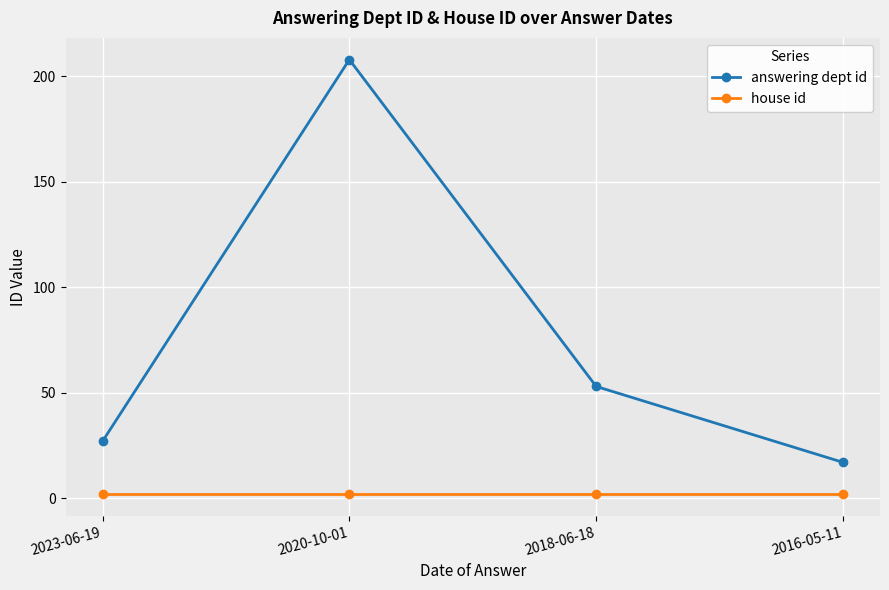

What is the value of the answering dept id point at the 1st from the left?

27